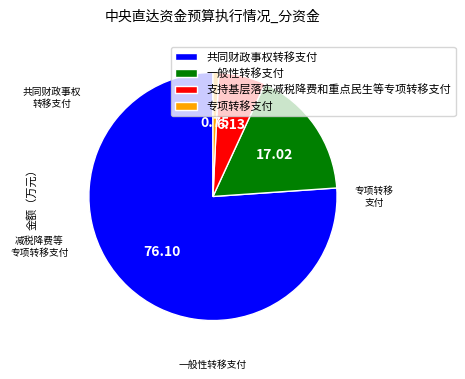

Rank the categories by value from highest to lowest.

共同财政事权转移支付, 一般性转移支付, 支持基层落实减税降费和重点民生等专项转移支付, 专项转移支付